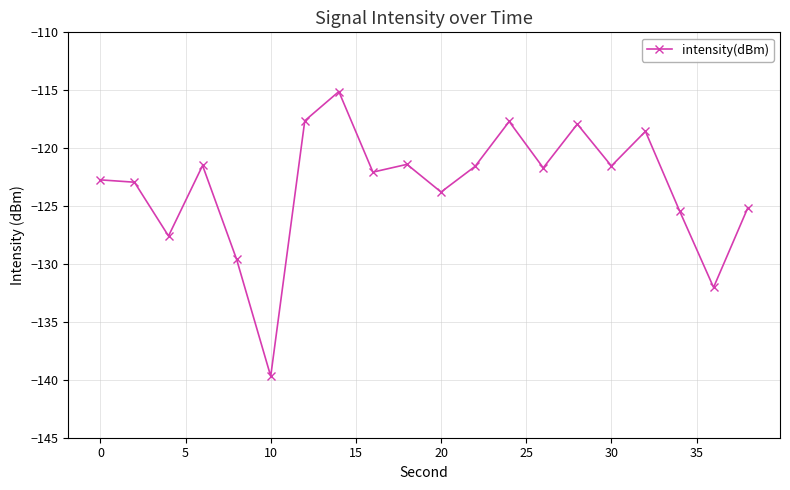

What is the difference between the second highest and second lowest values?

14.4